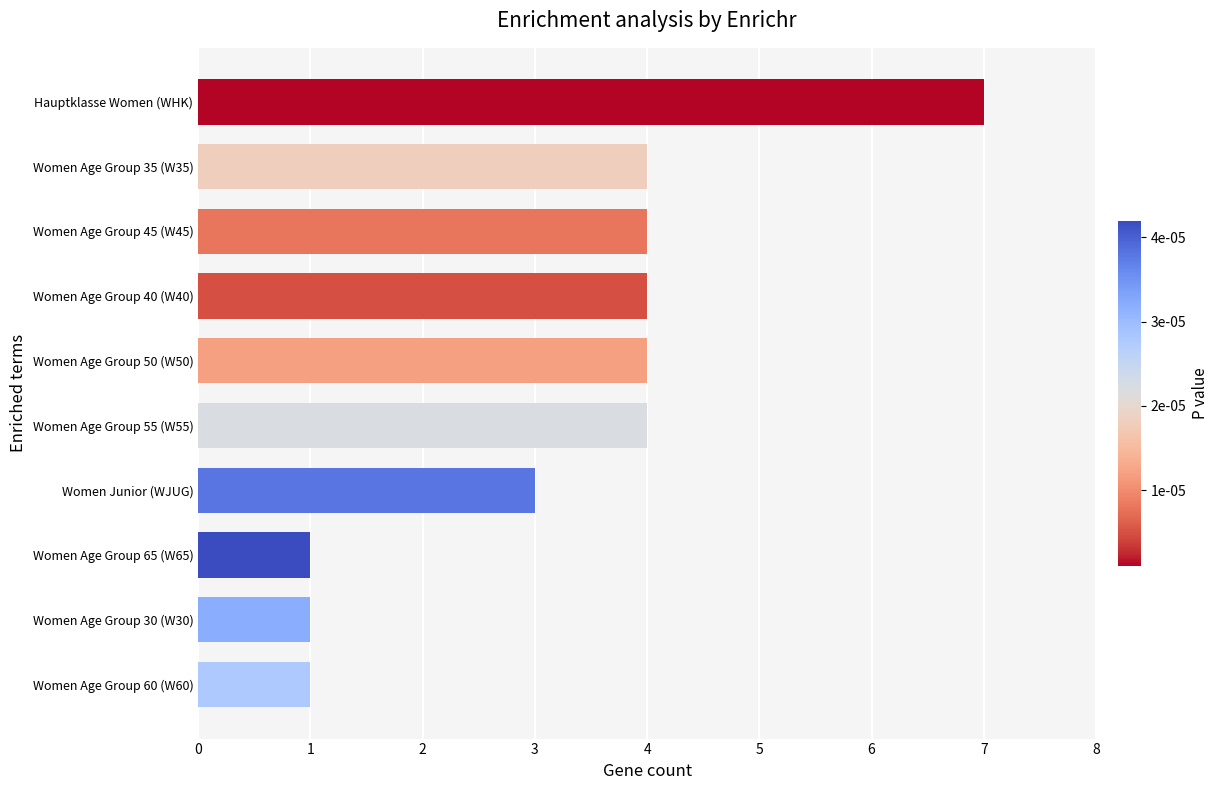

The value at Hauptklasse Women (WHK) is 7. True or false?

True